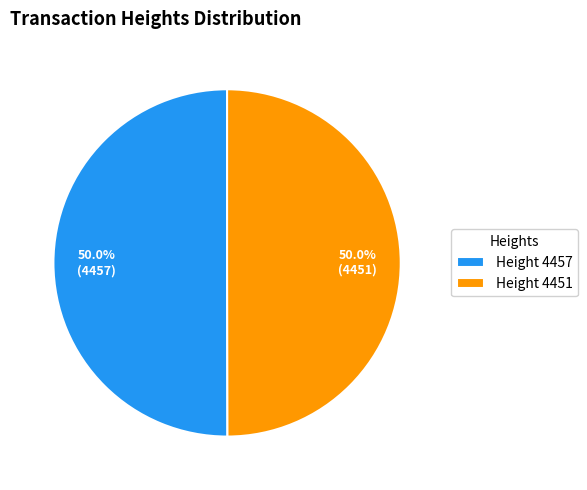

Count the number of slices in the pie.

2